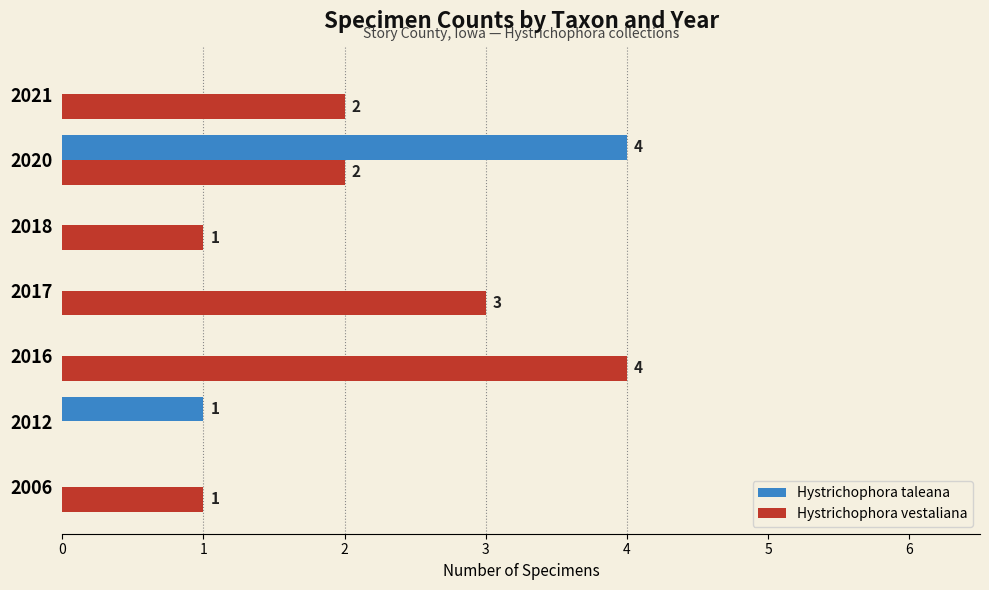

What is the maximum value shown in the chart?

4